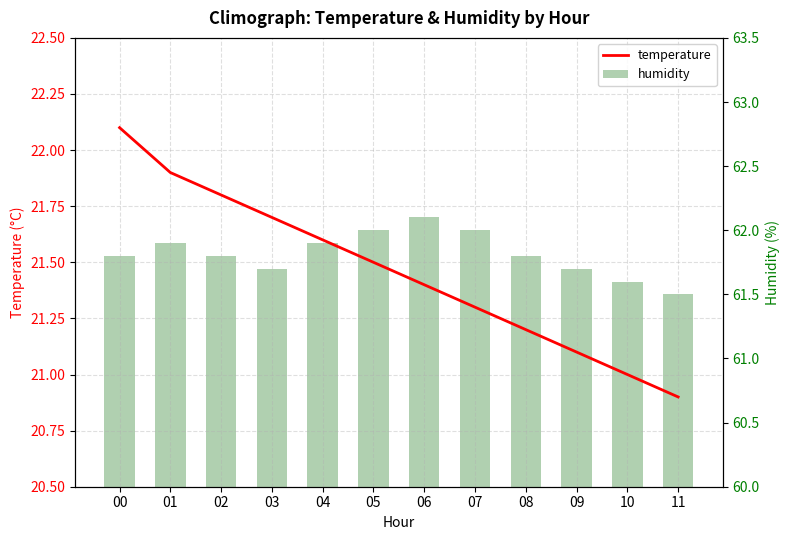

At how many categories does at least one series exceed 52?

12